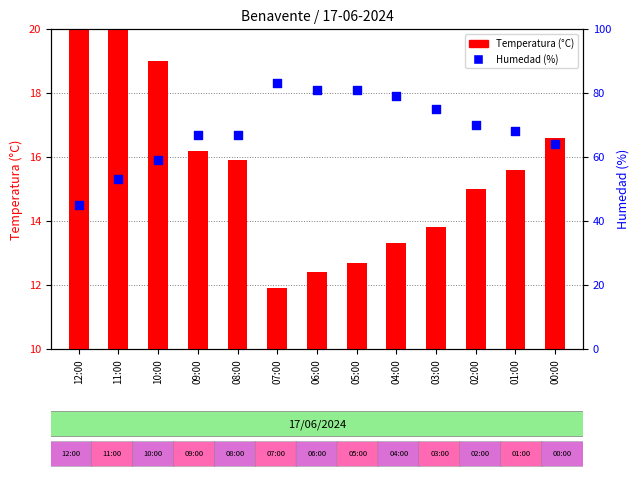

What is the total value across all series at 09:00?

83.2